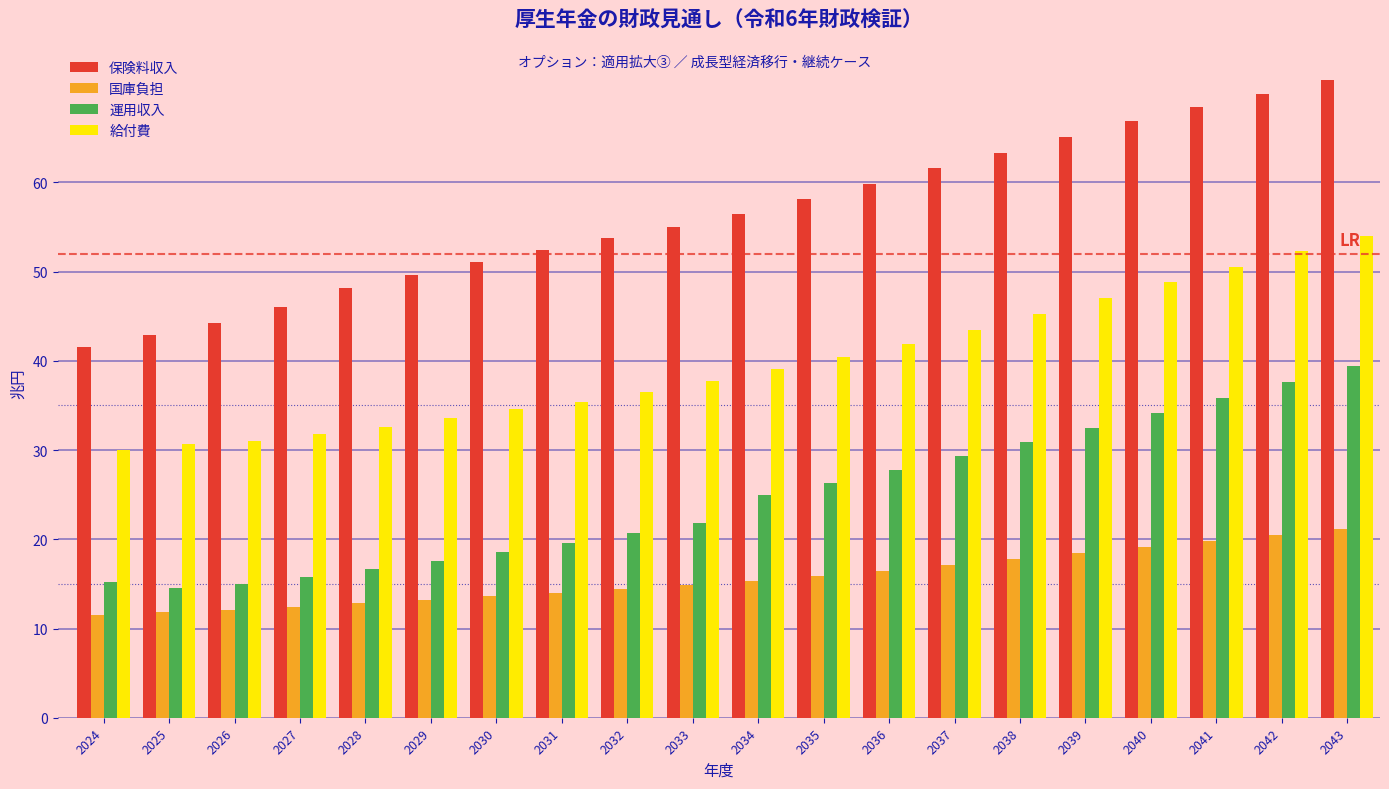

Is it true that 国庫負担 equals 21.4 at 2033?

False